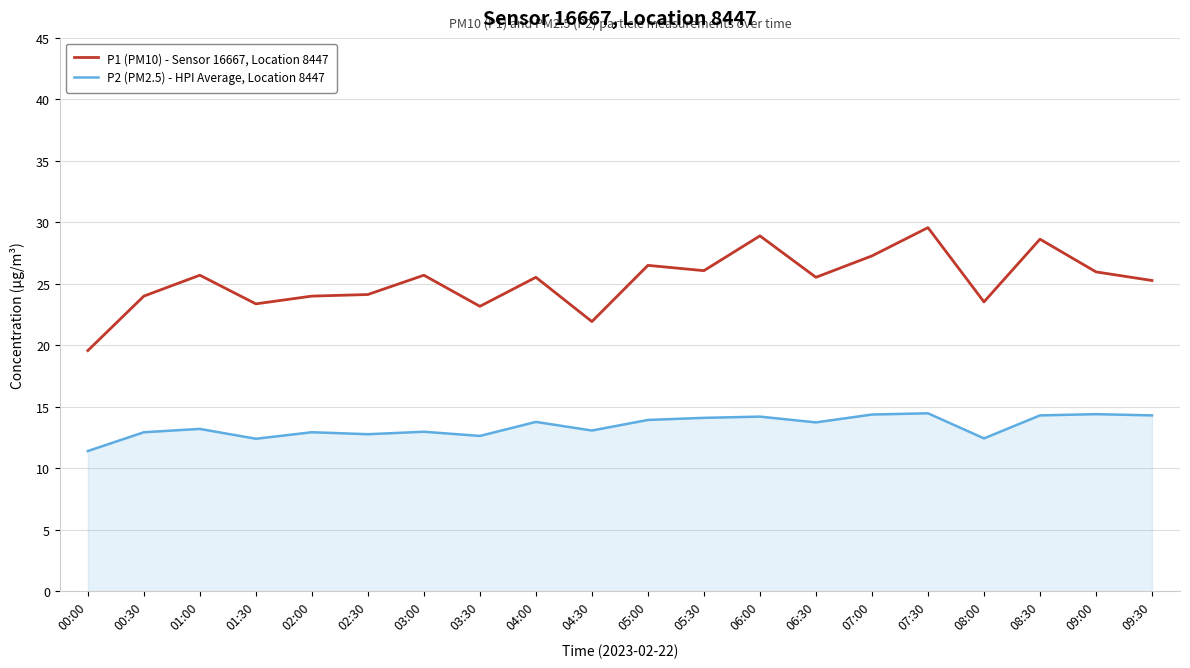

How many series are shown in this chart?

2